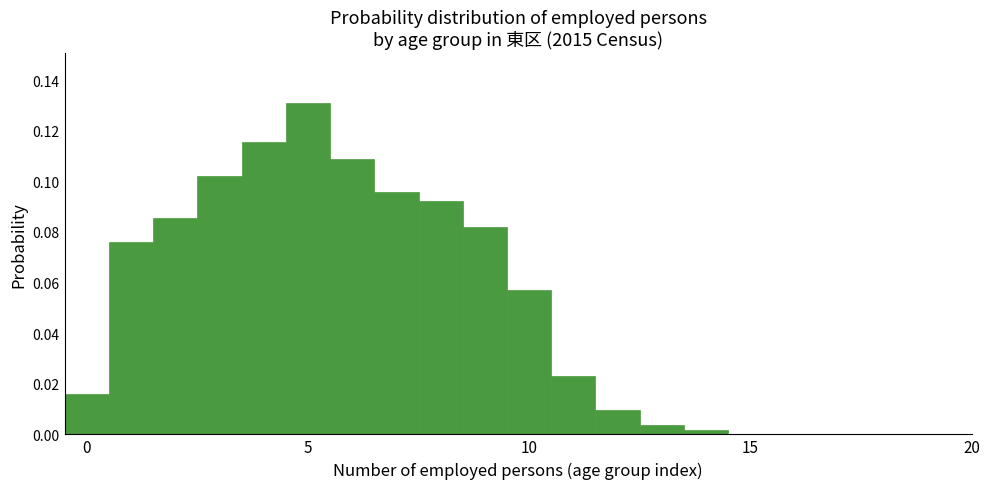

Read against the x-axis, roughly where is the centre of the tallest bar?

5.0